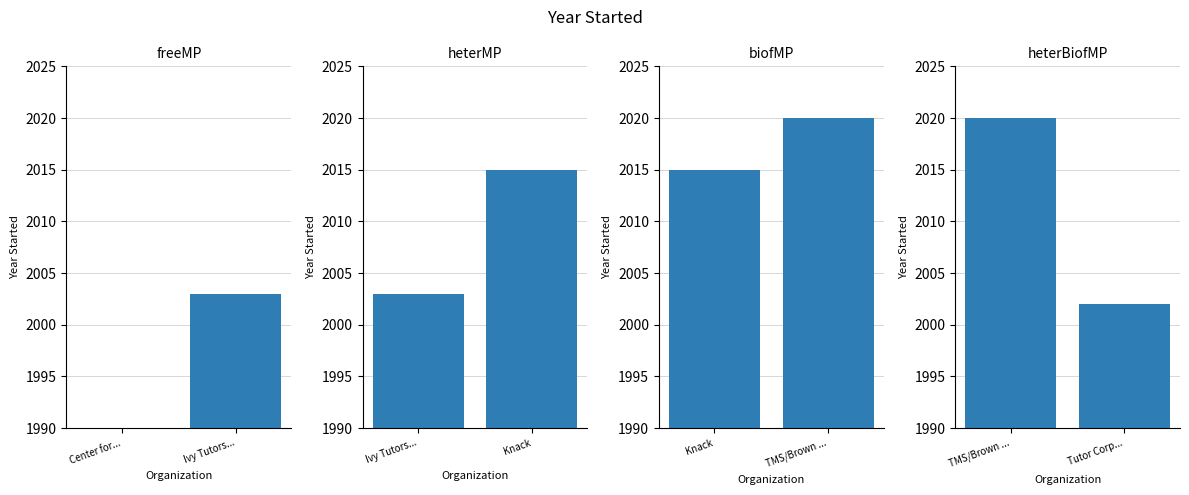

Does the chart contain stacked bars?

No